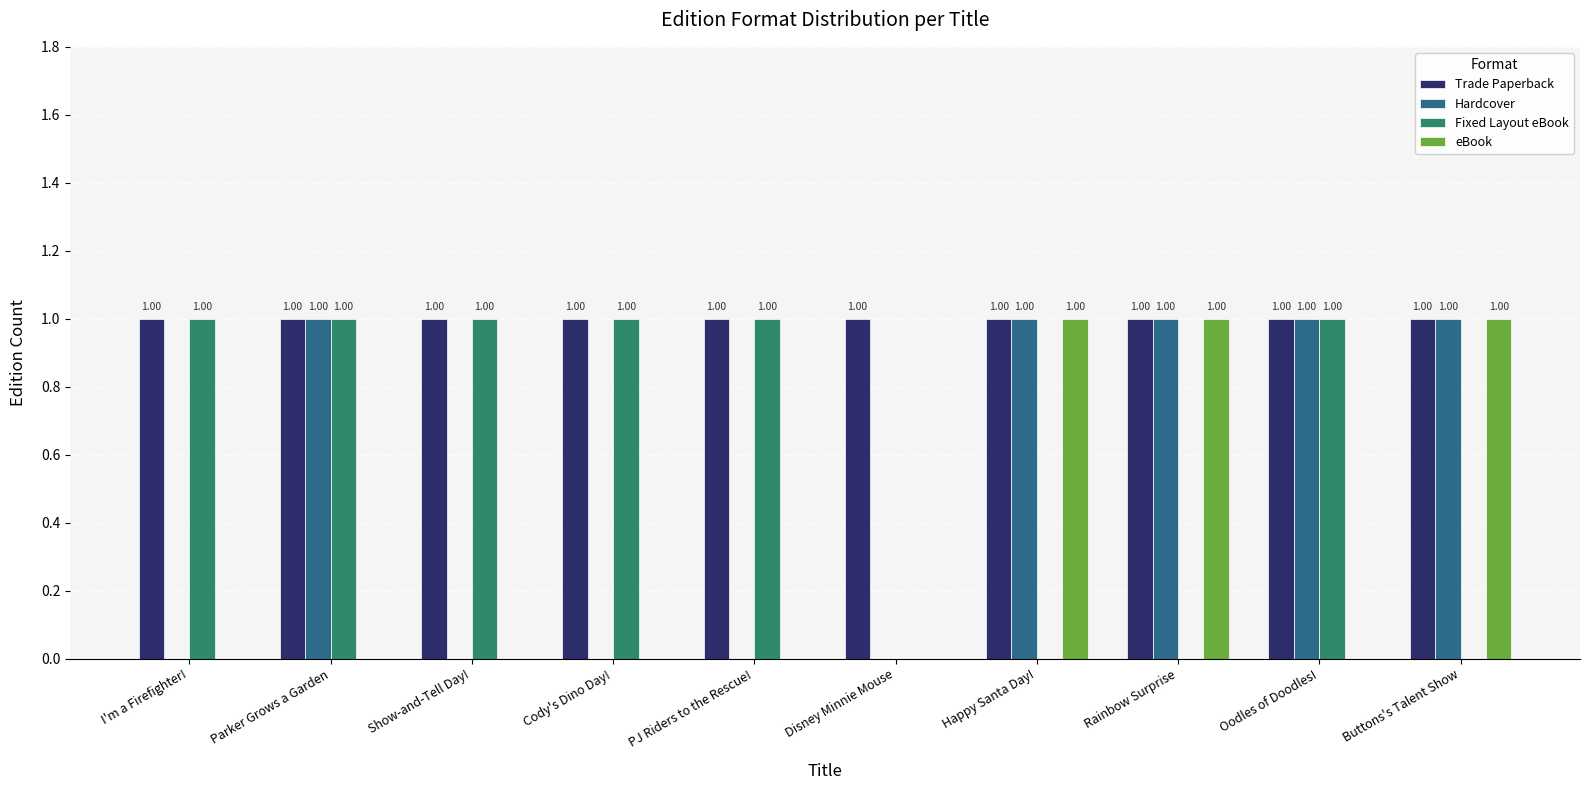

Reading left to right, extract all data points from this chart.

Trade Paperback: I'm a Firefighter!=1	Parker Grows a Garden=1	Show-and-Tell Day!=1	Cody's Dino Day!=1	PJ Riders to the Rescue!=1	Disney Minnie Mouse=1	Happy Santa Day!=1	Rainbow Surprise=1	Oodles of Doodles!=1	Buttons's Talent Show=1
Hardcover: I'm a Firefighter!=0	Parker Grows a Garden=1	Show-and-Tell Day!=0	Cody's Dino Day!=0	PJ Riders to the Rescue!=0	Disney Minnie Mouse=0	Happy Santa Day!=1	Rainbow Surprise=1	Oodles of Doodles!=1	Buttons's Talent Show=1
Fixed Layout eBook: I'm a Firefighter!=1	Parker Grows a Garden=1	Show-and-Tell Day!=1	Cody's Dino Day!=1	PJ Riders to the Rescue!=1	Disney Minnie Mouse=0	Happy Santa Day!=0	Rainbow Surprise=0	Oodles of Doodles!=1	Buttons's Talent Show=0
eBook: I'm a Firefighter!=0	Parker Grows a Garden=0	Show-and-Tell Day!=0	Cody's Dino Day!=0	PJ Riders to the Rescue!=0	Disney Minnie Mouse=0	Happy Santa Day!=1	Rainbow Surprise=1	Oodles of Doodles!=0	Buttons's Talent Show=1